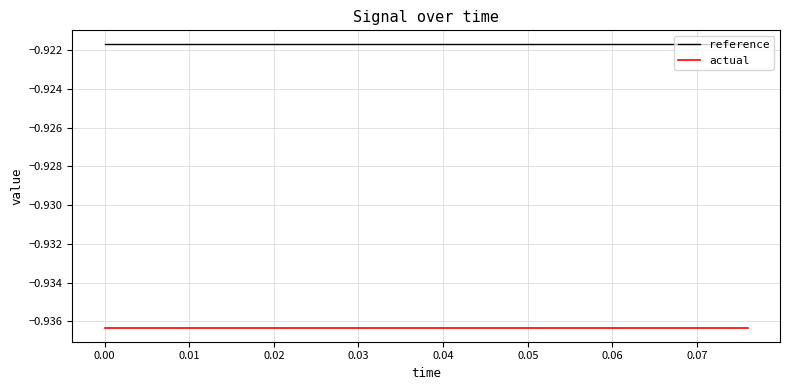

Rank the series by their maximum value, from lowest to highest.

actual, reference